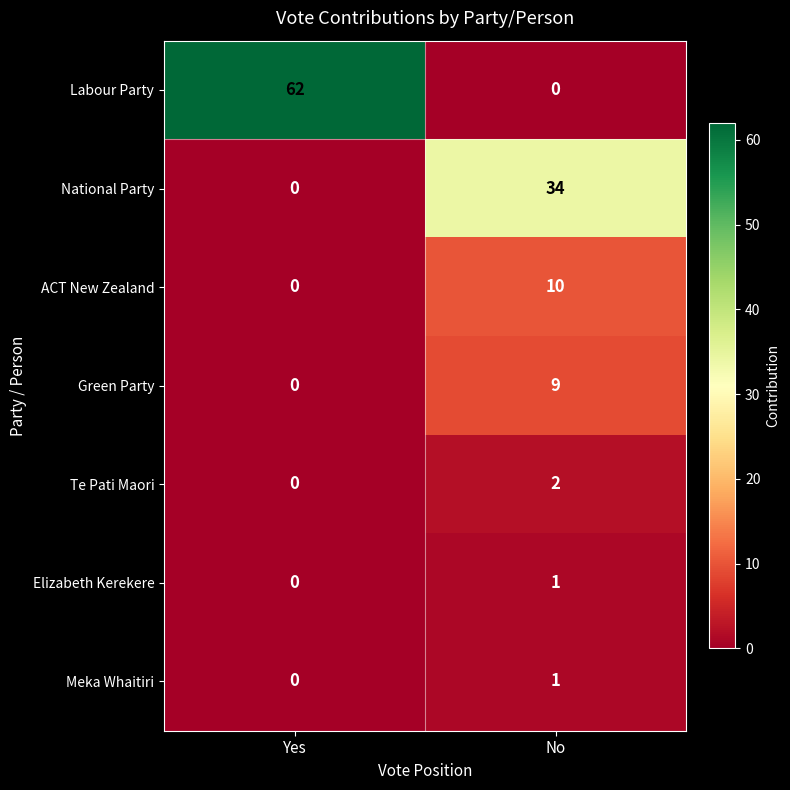

Which series has the largest total across all categories?

Labour Party